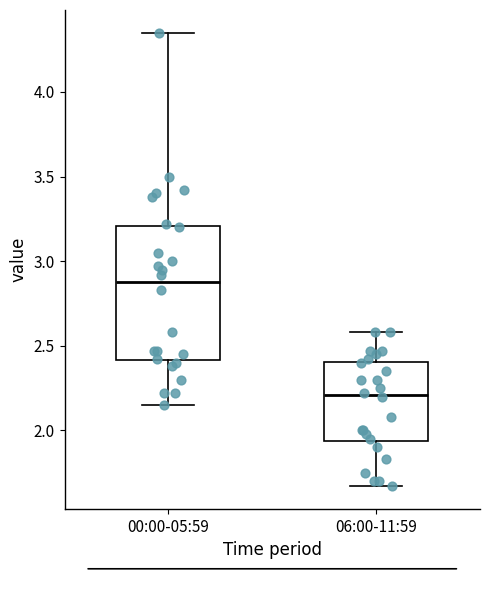

Reading left to right, read every box against the y-axis: the position of its median line, the range the box covers, and the ends of its whiskers. The values are not printed on the chart, so give them approximately, as read against the axis.

00:00-05:59: median 2.90, box 2.40 to 3.20, whiskers 2.15 to 4.35
06:00-11:59: median 2.20, box 1.95 to 2.40, whiskers 1.65 to 2.60